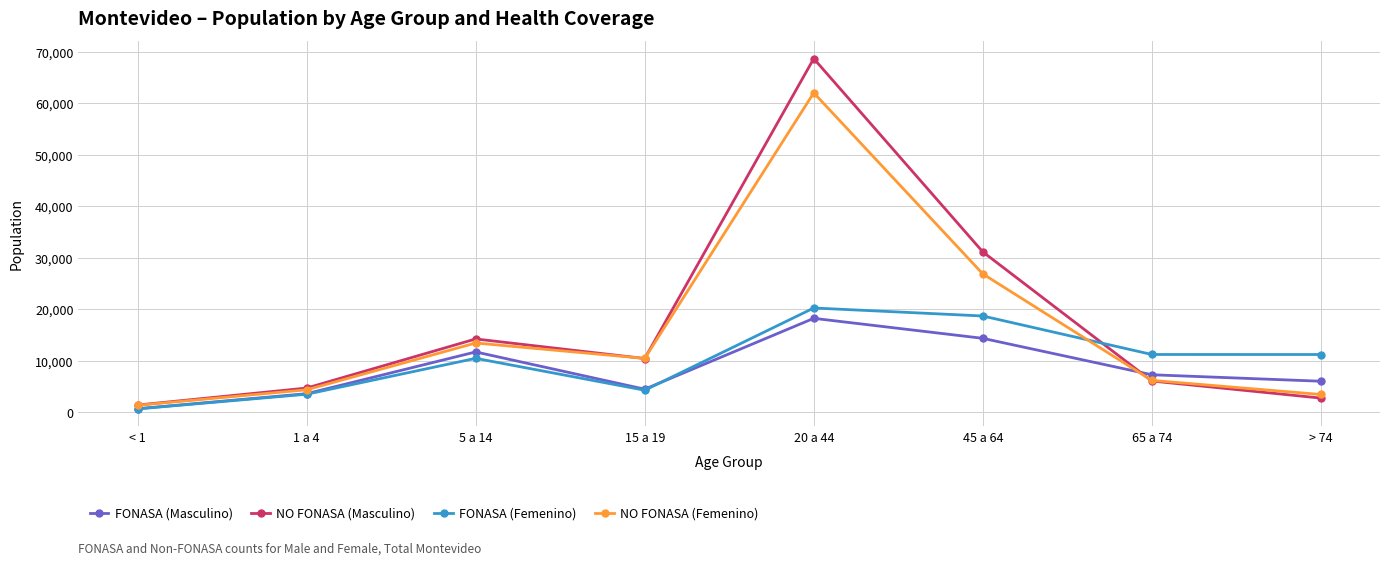

True or false: FONASA (Femenino) has a value of 10453 at 5 a 14.

True